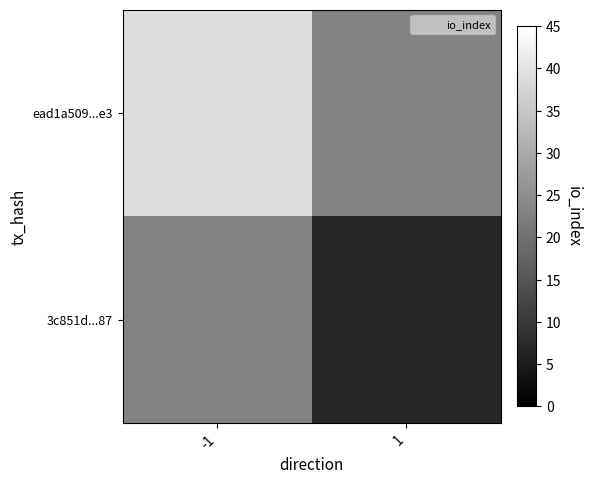

What is the smallest value displayed?

7